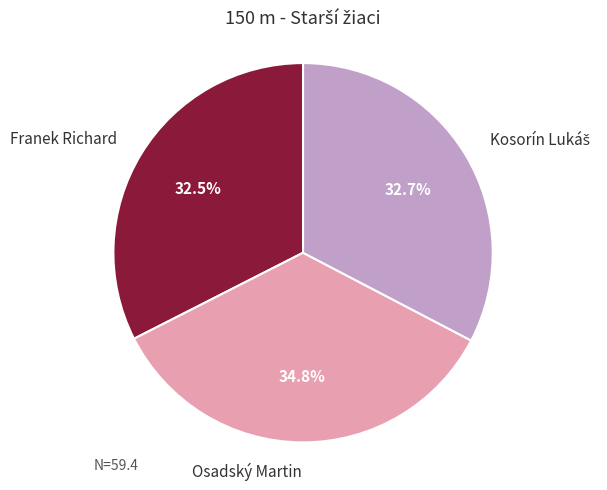

Is there any slice that represents more than half of the pie?

No